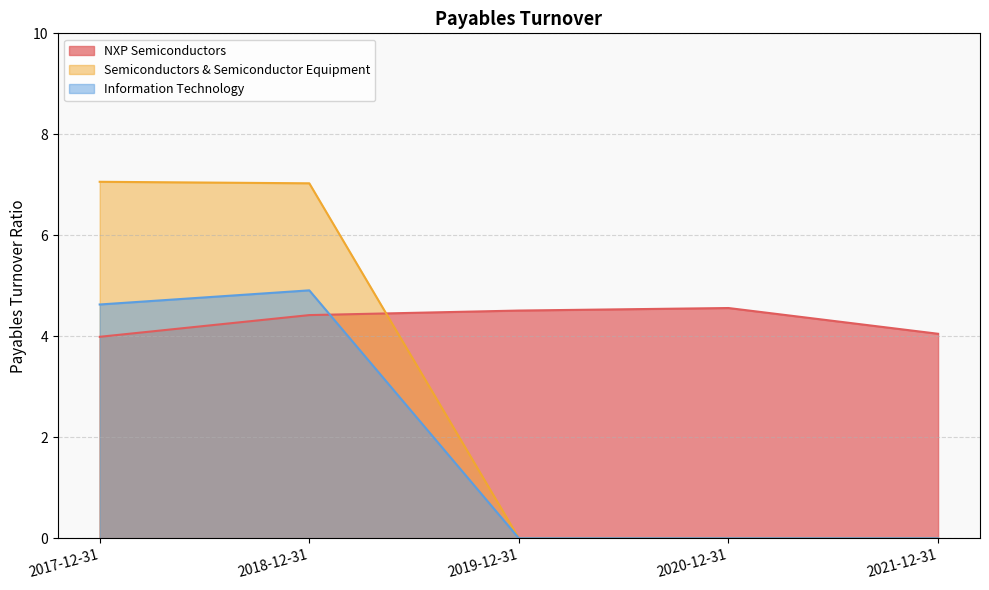

Reading left to right, transcribe all the data shown in this chart.

NXP Semiconductors: 2017-12-31=4.0	2018-12-31=4.4	2019-12-31=4.5	2020-12-31=4.6	2021-12-31=4.0
Semiconductors & Semiconductor Equipment: 2017-12-31=7.1	2018-12-31=7.0	2019-12-31=0.0	2020-12-31=0.0	2021-12-31=0.0
Information Technology: 2017-12-31=4.6	2018-12-31=4.9	2019-12-31=0.0	2020-12-31=0.0	2021-12-31=0.0